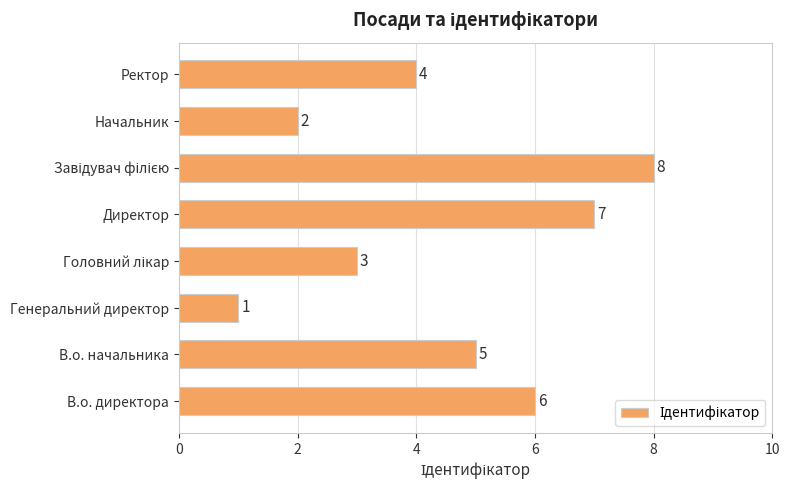

Reading bottom to top, transcribe all the data shown in this chart.

6	5	1	3	7	8	2	4